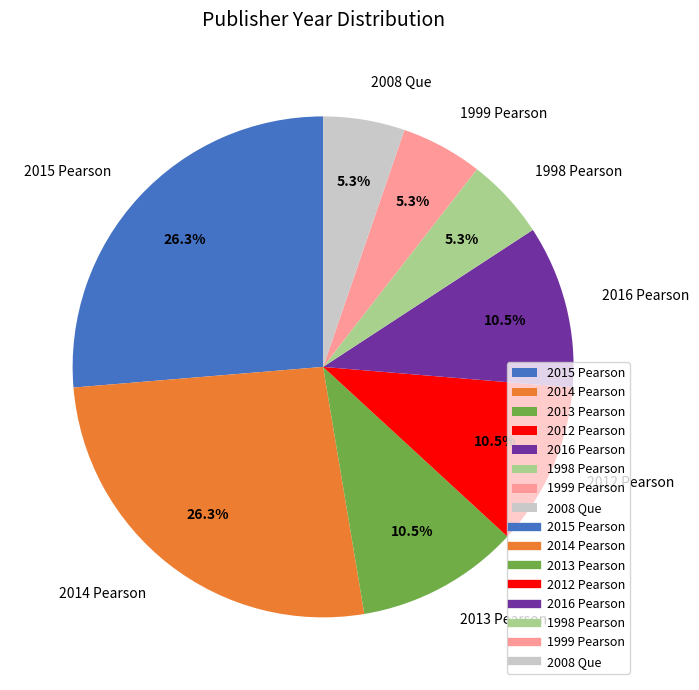

What is the ratio of the value at 2015 Pearson to the value at 2008 Que?

5.0